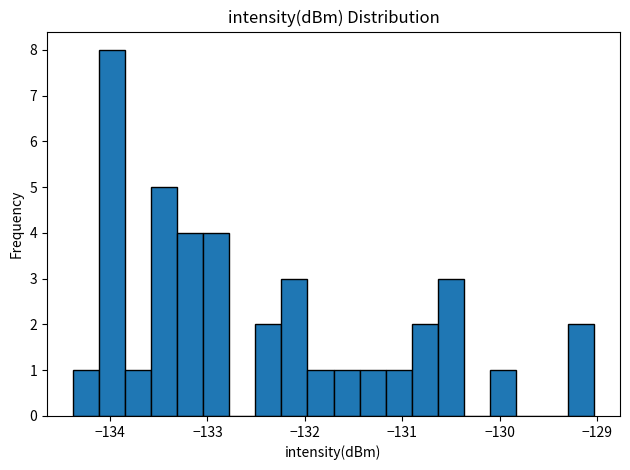

Around what value on the x-axis is the tallest bar? Give the approximate position of its centre, as read against the axis.

-134.0